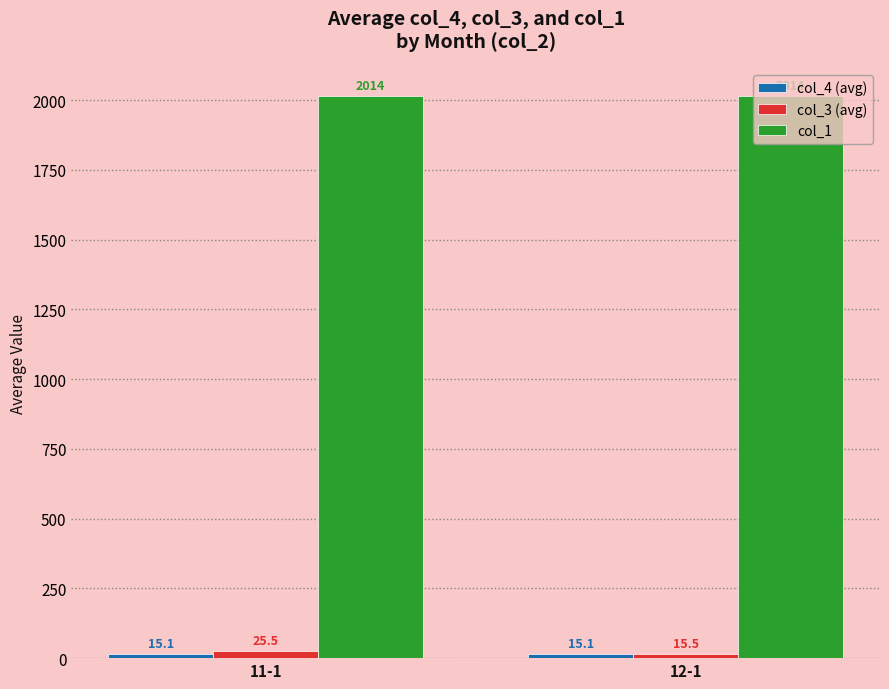

What is the difference between the col_3 (avg) values at 12-1 and 11-1?

10.0